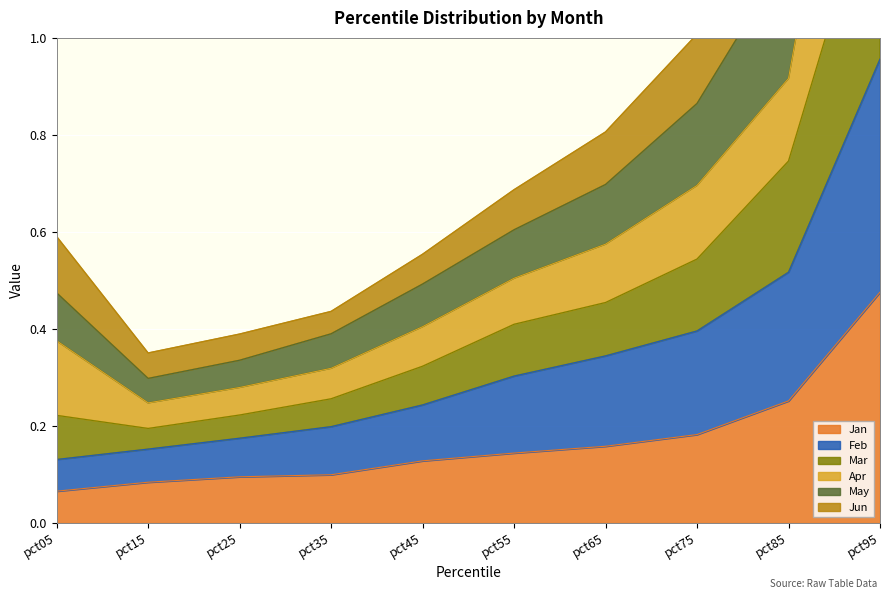

How many categories are shown in the chart?

10